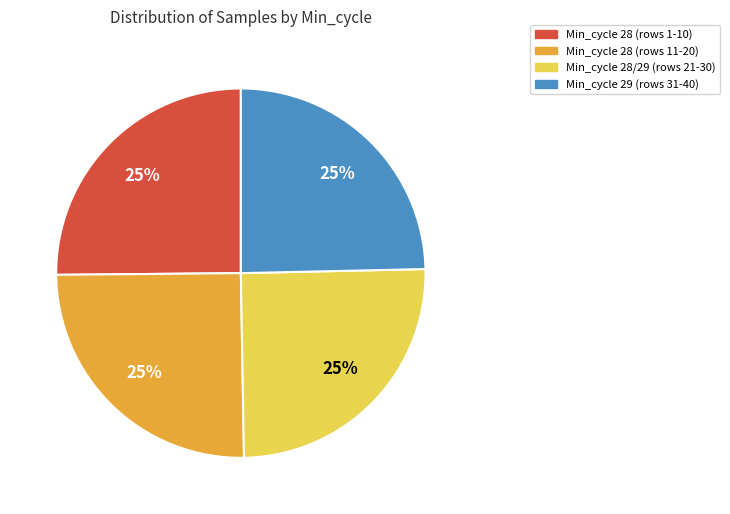

Is there a majority slice in this chart?

No